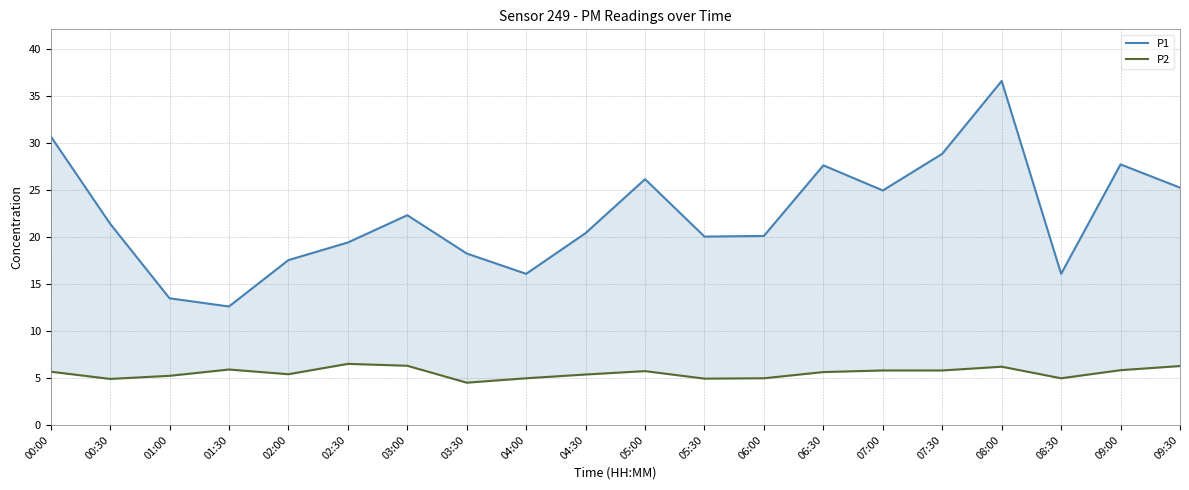

Which series changed the most between 05:30 and 08:30?

P1